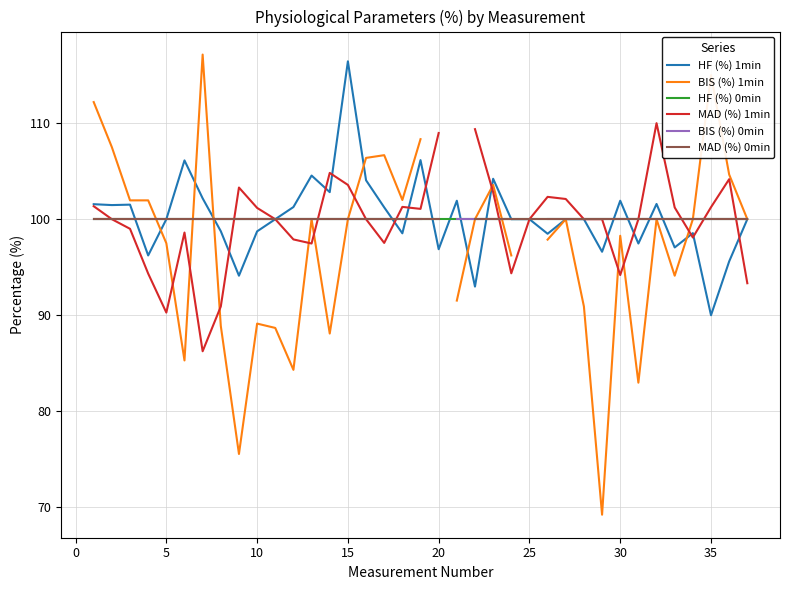

What is the maximum value for HF (%) 1min?

116.4